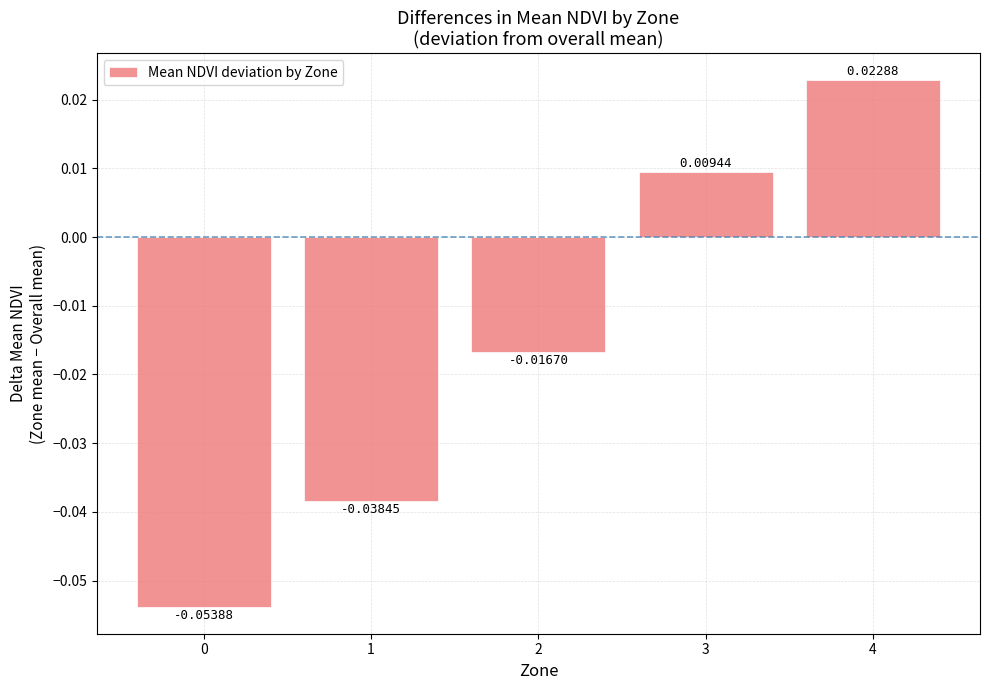

Count the number of categories in the chart.

5